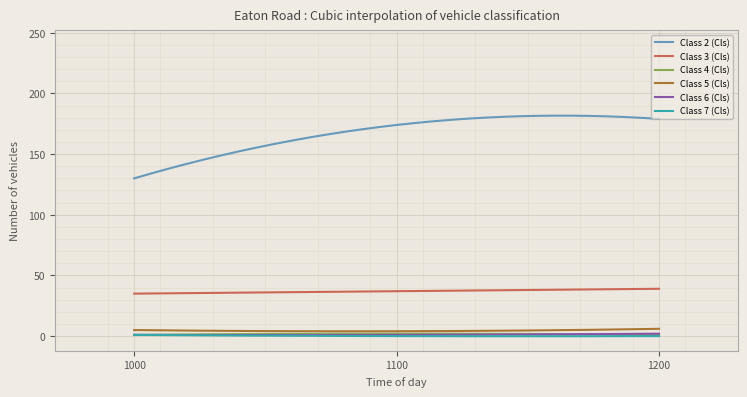

Which series has the widest spread of values?

Class 2 (Cls)